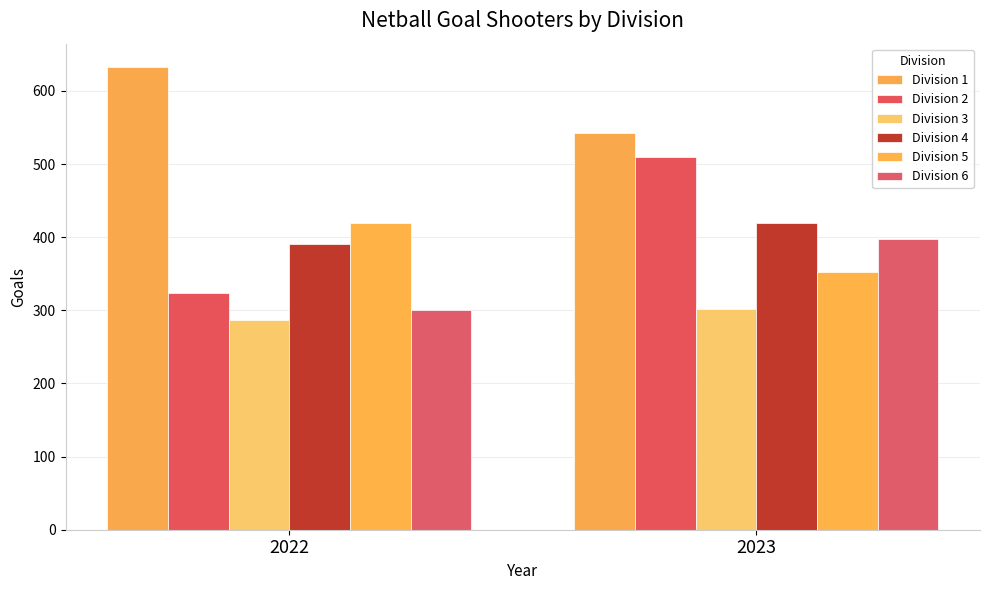

Are the bars horizontal?

No